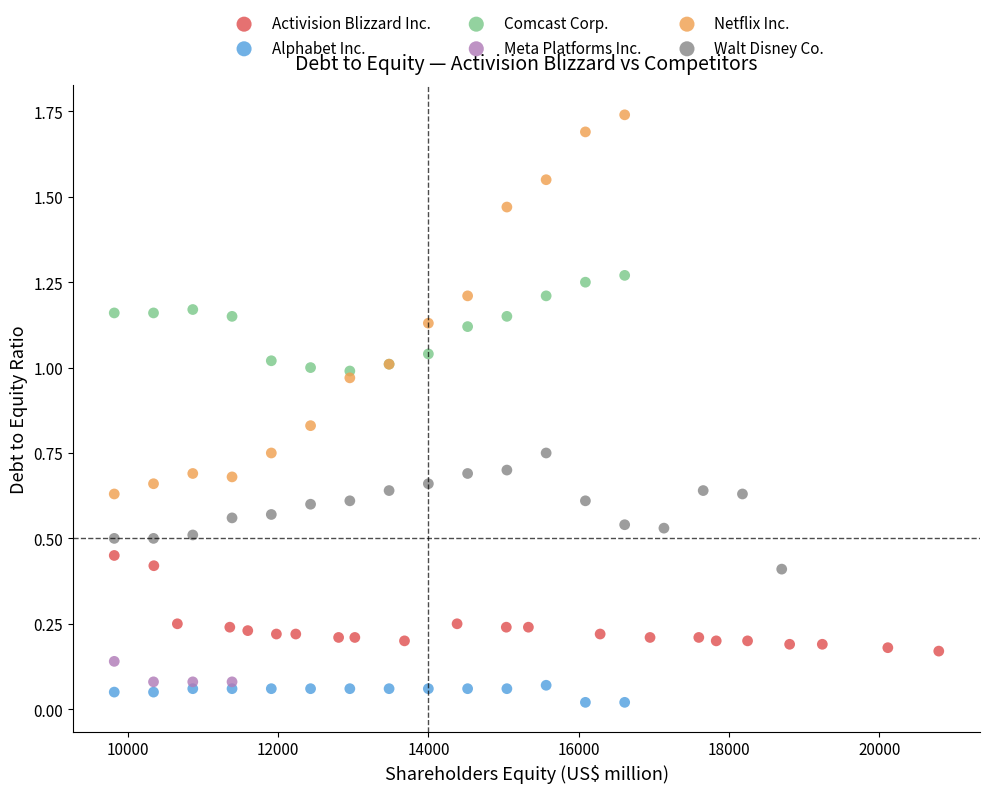

Which series has the largest Y range (max minus min)?

Netflix Inc.